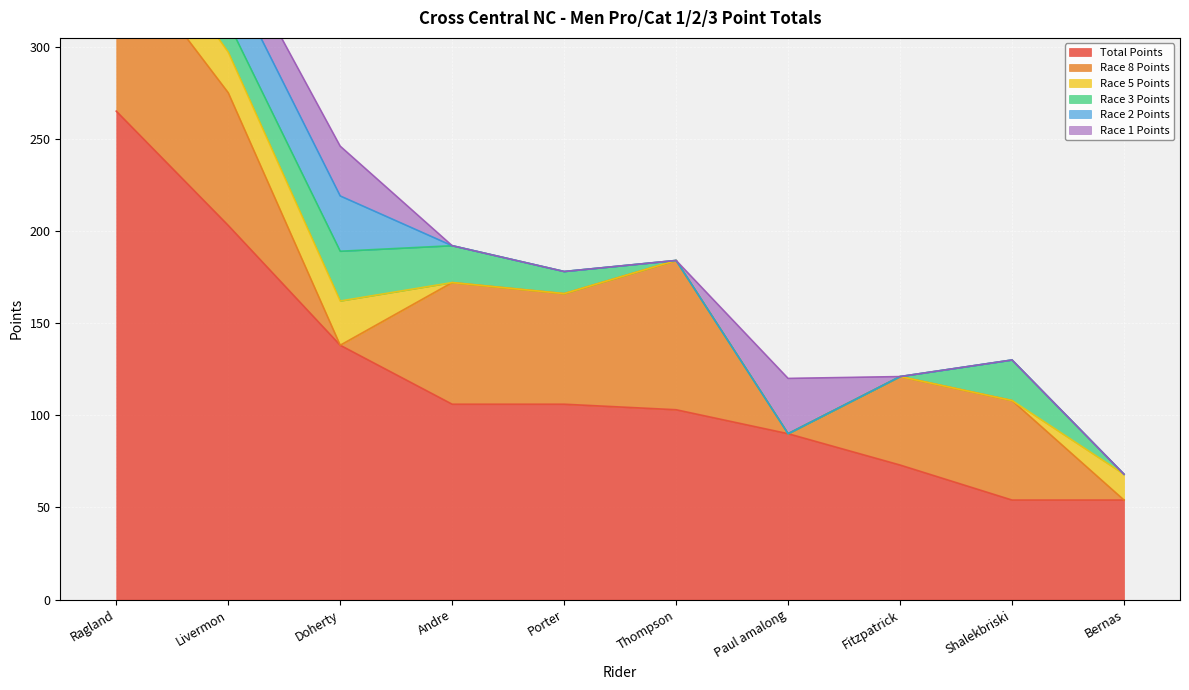

True or false: Race 1 Points has more than 1 interior local peaks.

True